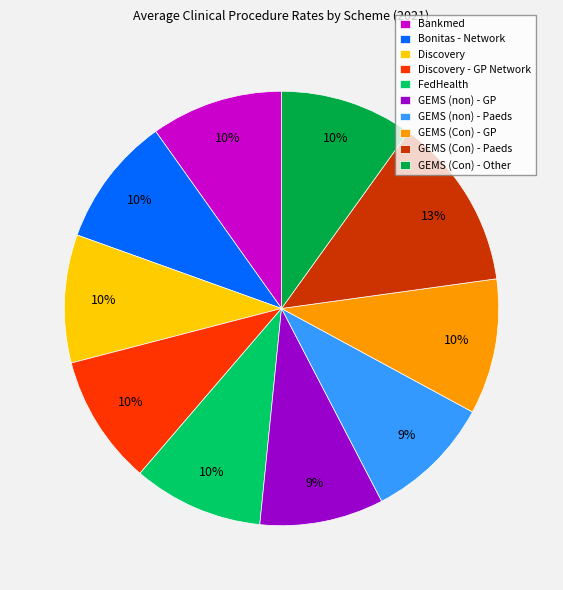

The GEMS (Con) - Other slice represents 10% of the pie. True or false?

True